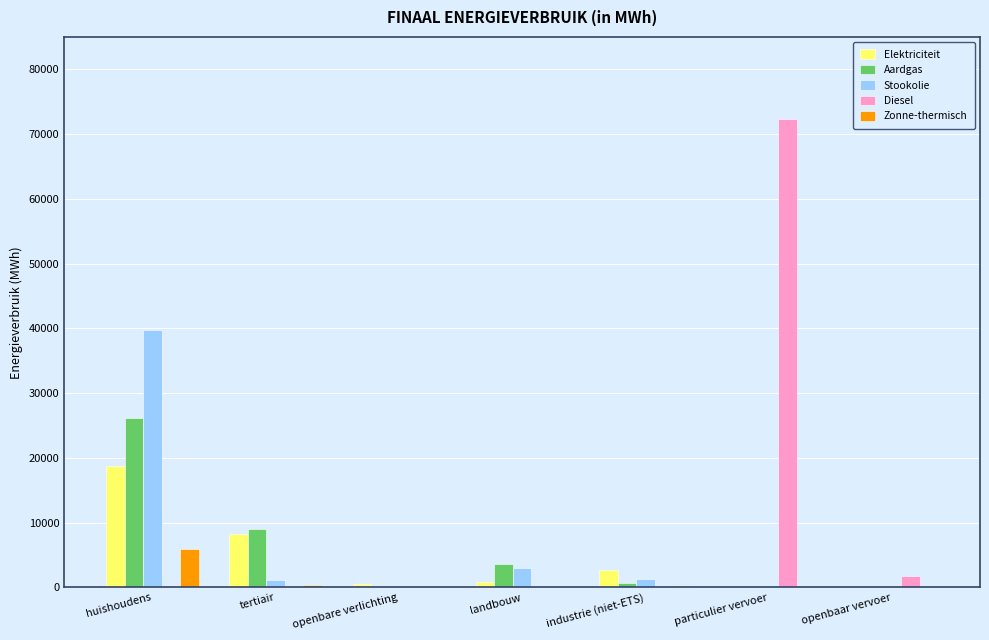

Where does the Aardgas series first go above 748?

huishoudens